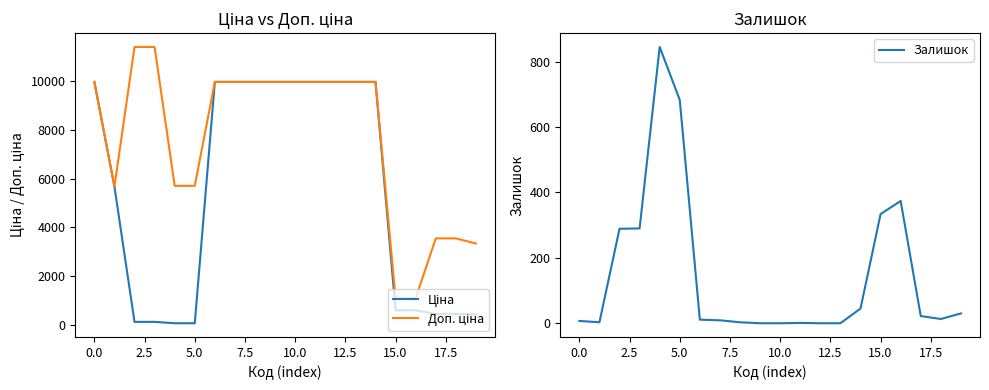

At which label is Залишок closest to 422?

16